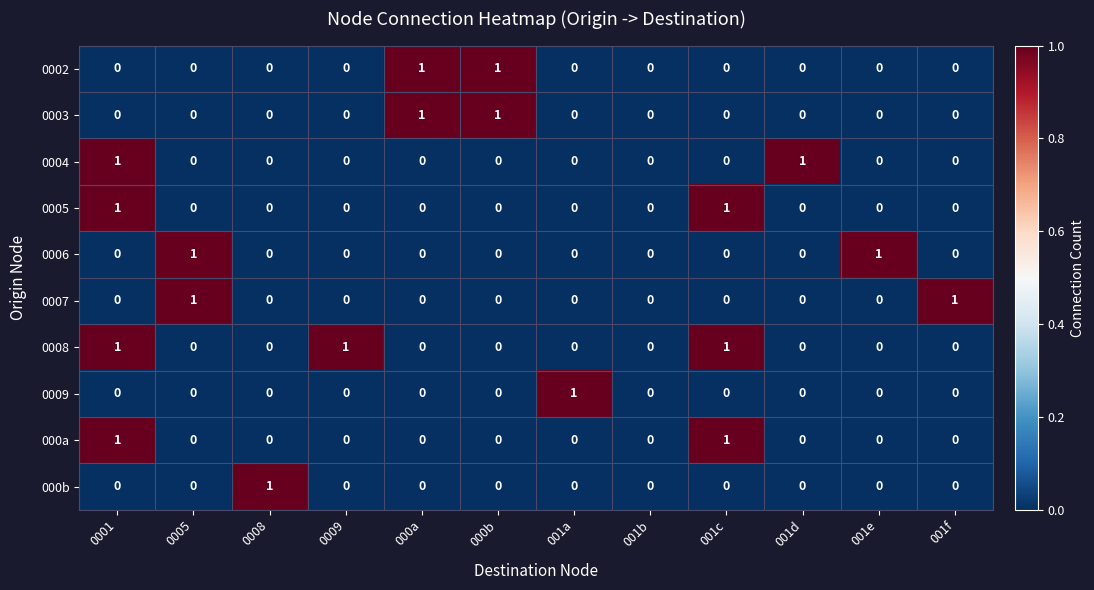

Which series has the largest total across all categories?

0008